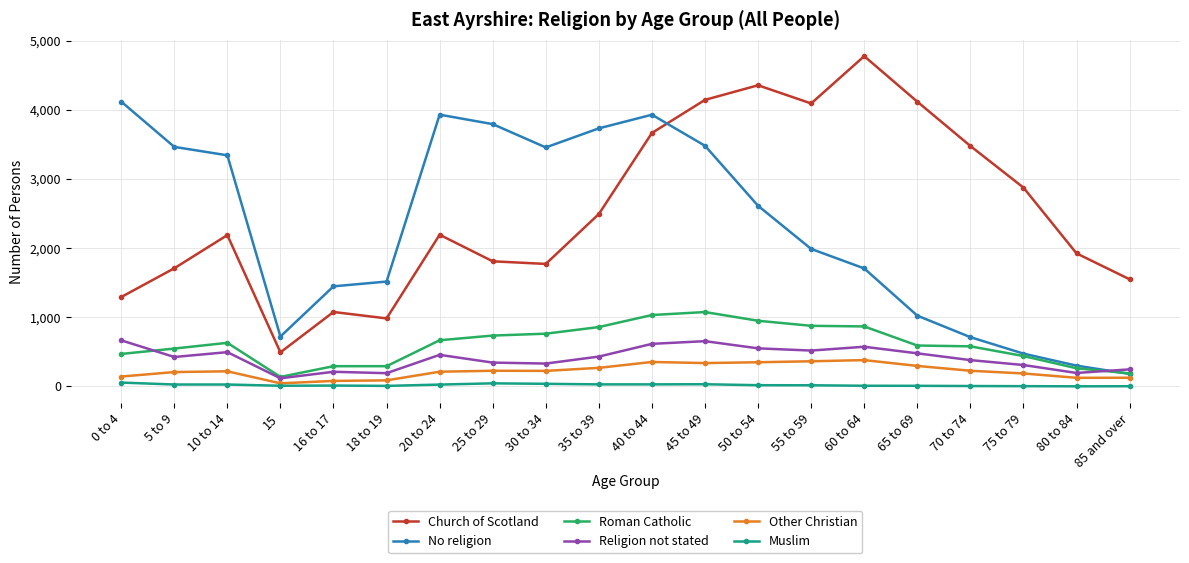

True or false: No religion has more than 2 points higher than both neighbors.

False